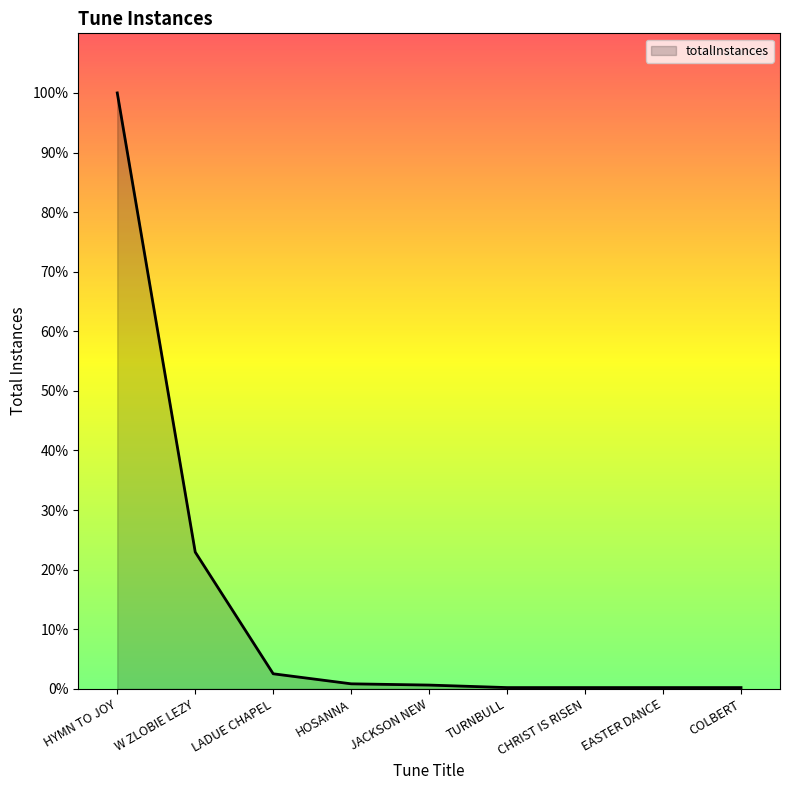

Rank the categories by value from lowest to highest.

TURNBULL, CHRIST IS RISEN, EASTER DANCE, COLBERT, JACKSON NEW, HOSANNA, LADUE CHAPEL, W ZLOBIE LEZY, HYMN TO JOY